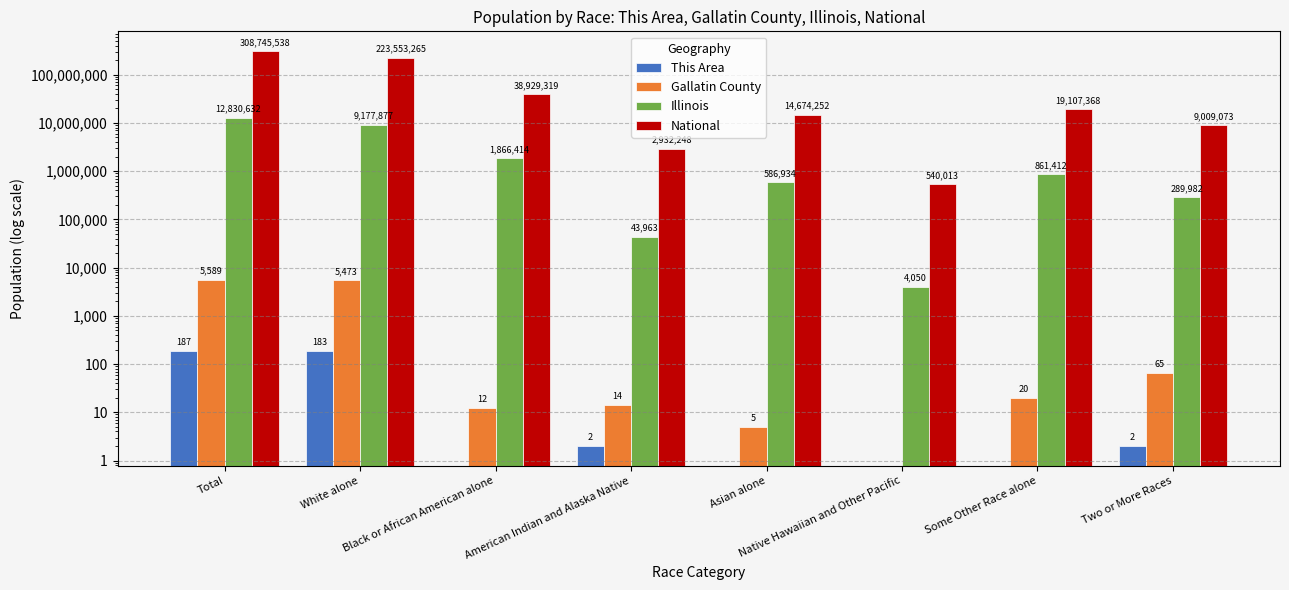

Between Native Hawaiian and Other Pacific and Some Other Race alone, which is larger?

Native Hawaiian and Other Pacific